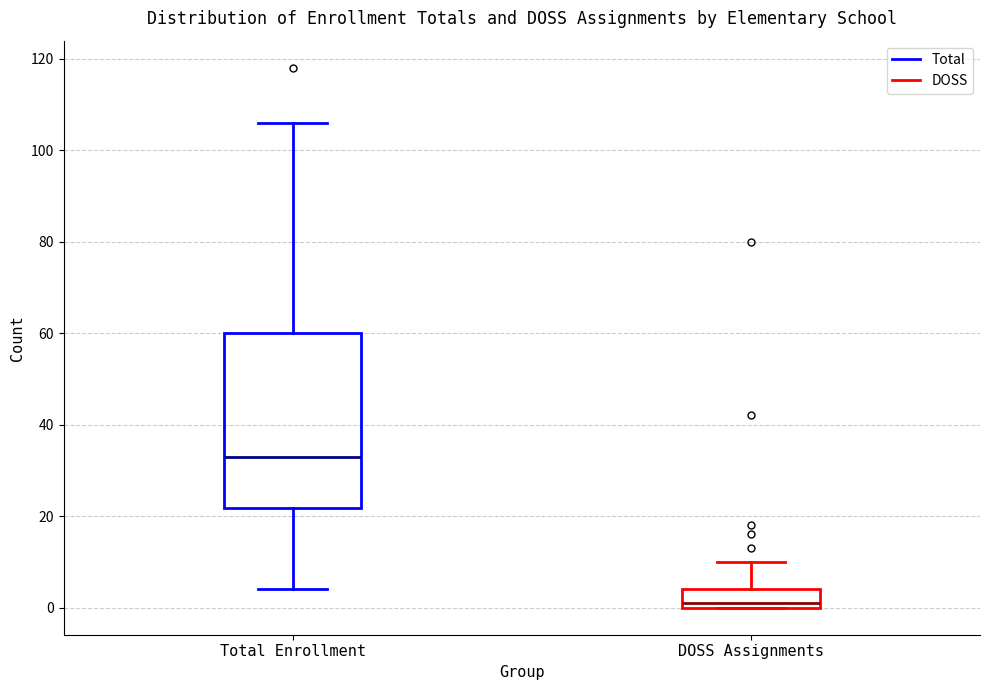

Reading left to right, transcribe this box plot: for each box, give where its median line is, the range the box spans, and where its two whiskers end, as read against the y-axis. The values are not printed on the chart, so give them approximately, as read against the axis.

Total Enrollment: median 34, box 22 to 60, whiskers 4 to 106
DOSS Assignments: median 2, box 0 to 4, whiskers 0 to 10